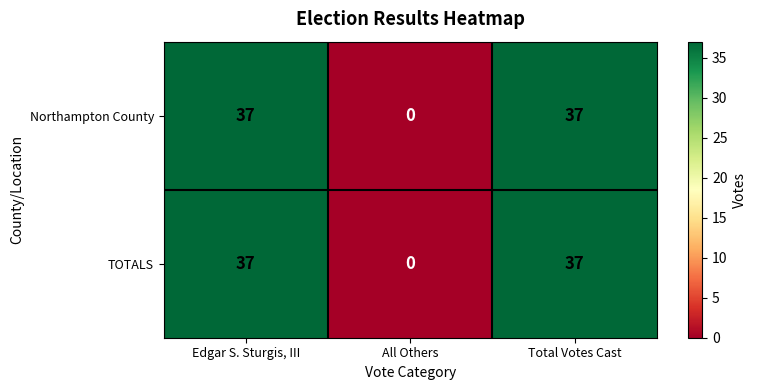

The Northampton County series shows -20 at All Others. True or false?

False